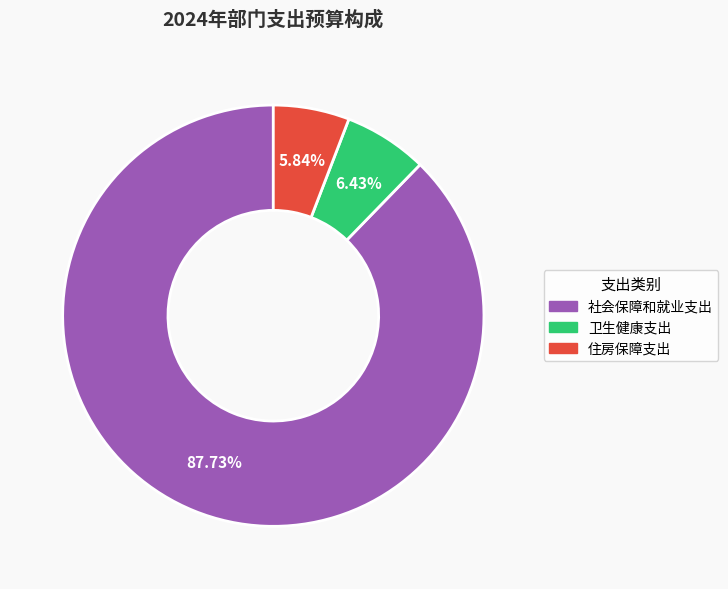

Count the number of slices in the pie.

3